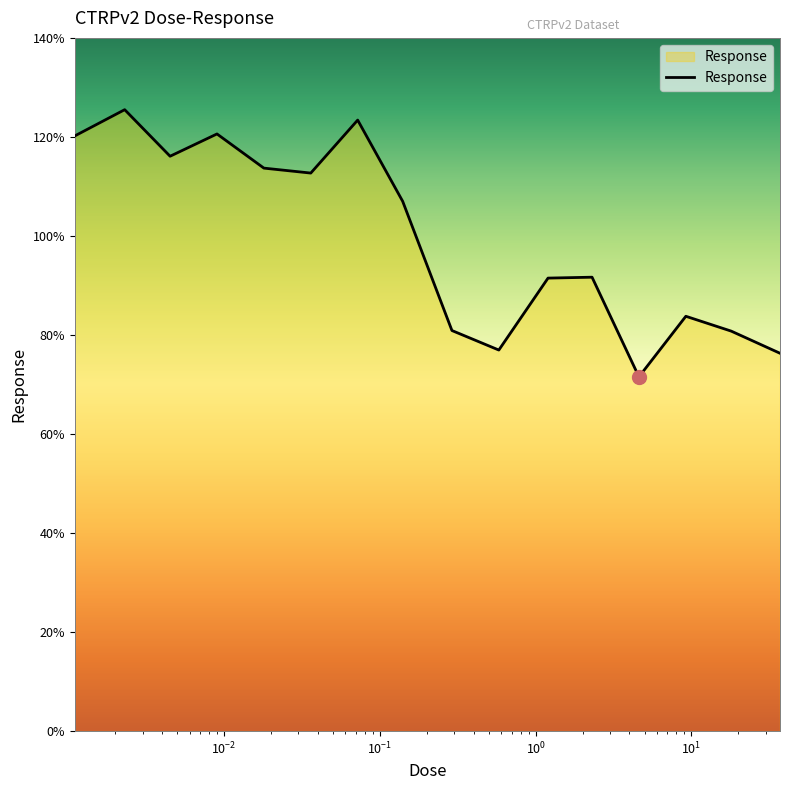

What is the greatest value displayed?

125.5